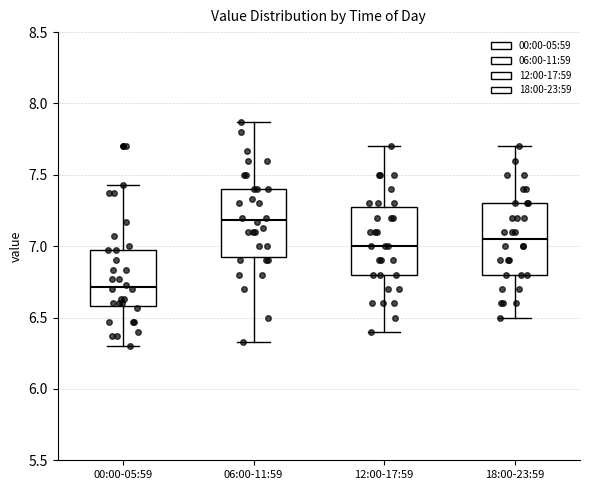

Where is the upper edge of the box for 18:00-23:59 on the y-axis? The values are not printed on the chart, so give them approximately, as read against the axis.

7.30